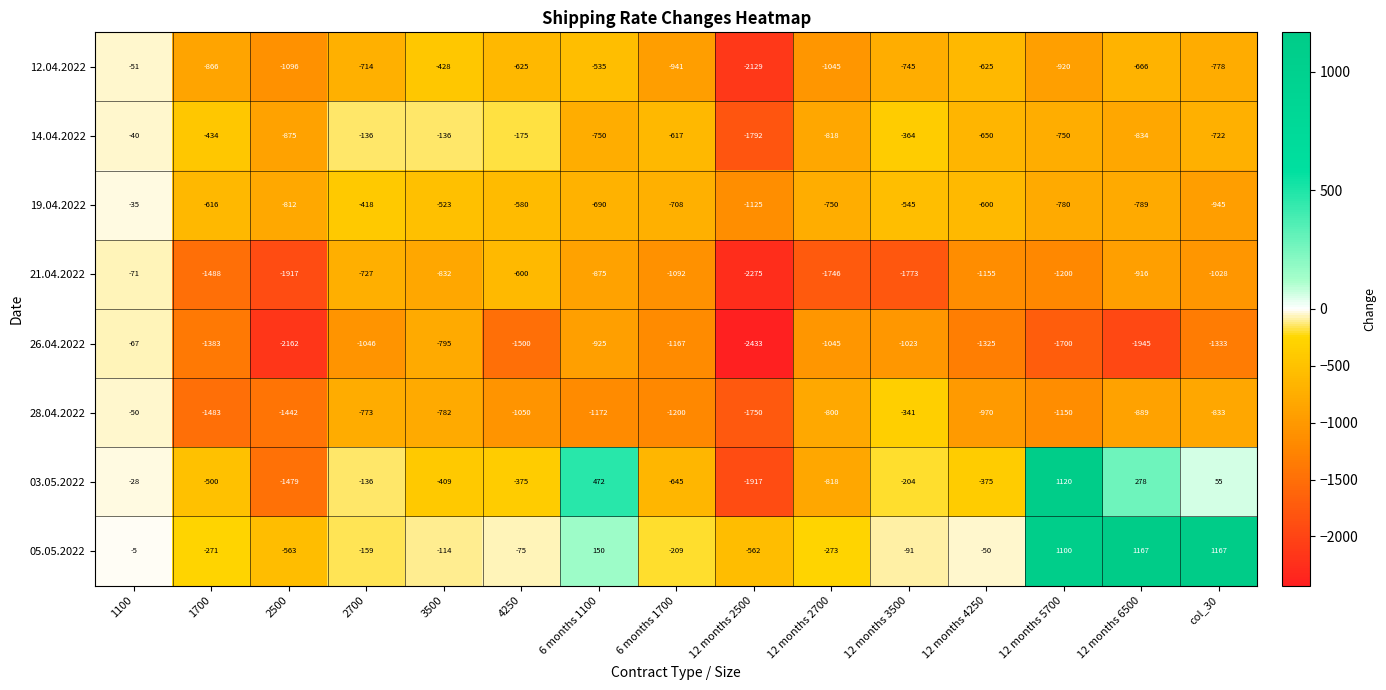

The value of 21.04.2022 at 2700 is -487. True or false?

False